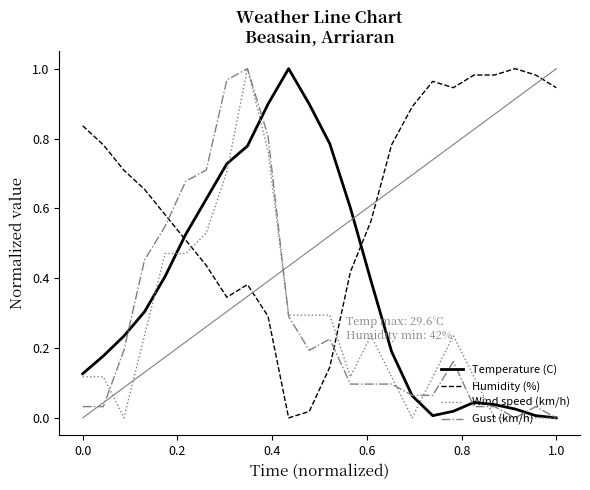

Which series has the largest total across all categories?

Humidity (%)